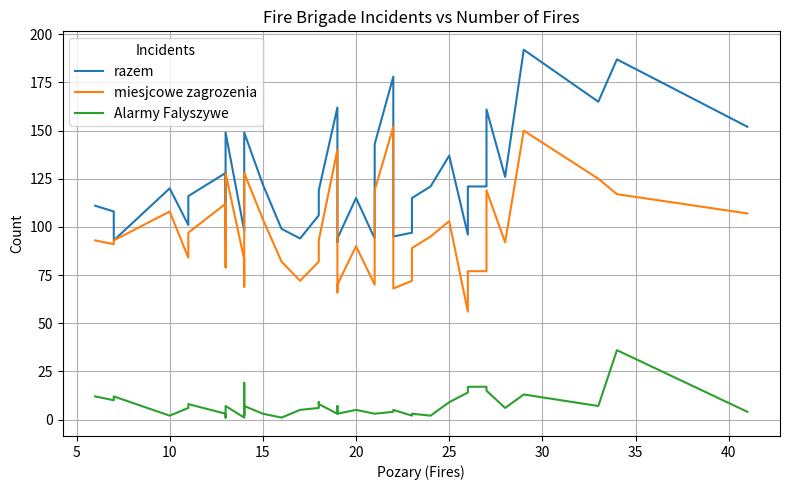

How many distinct data groups are displayed?

3